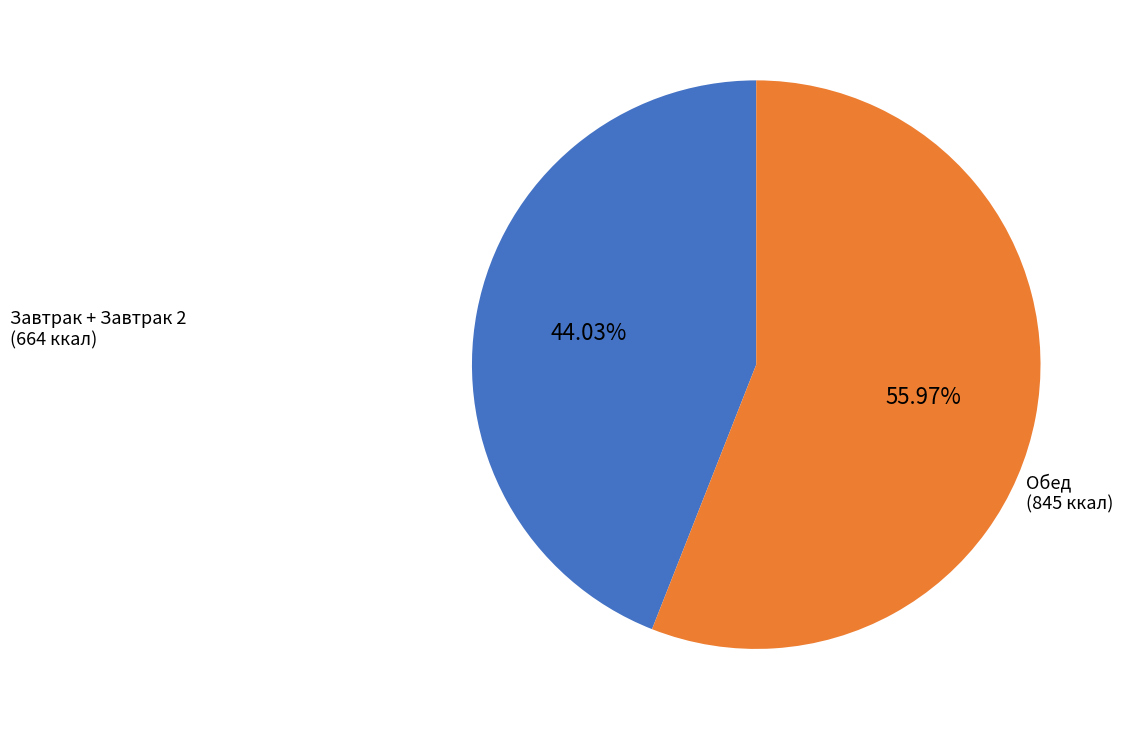

Is there any slice that represents more than half of the pie?

Yes